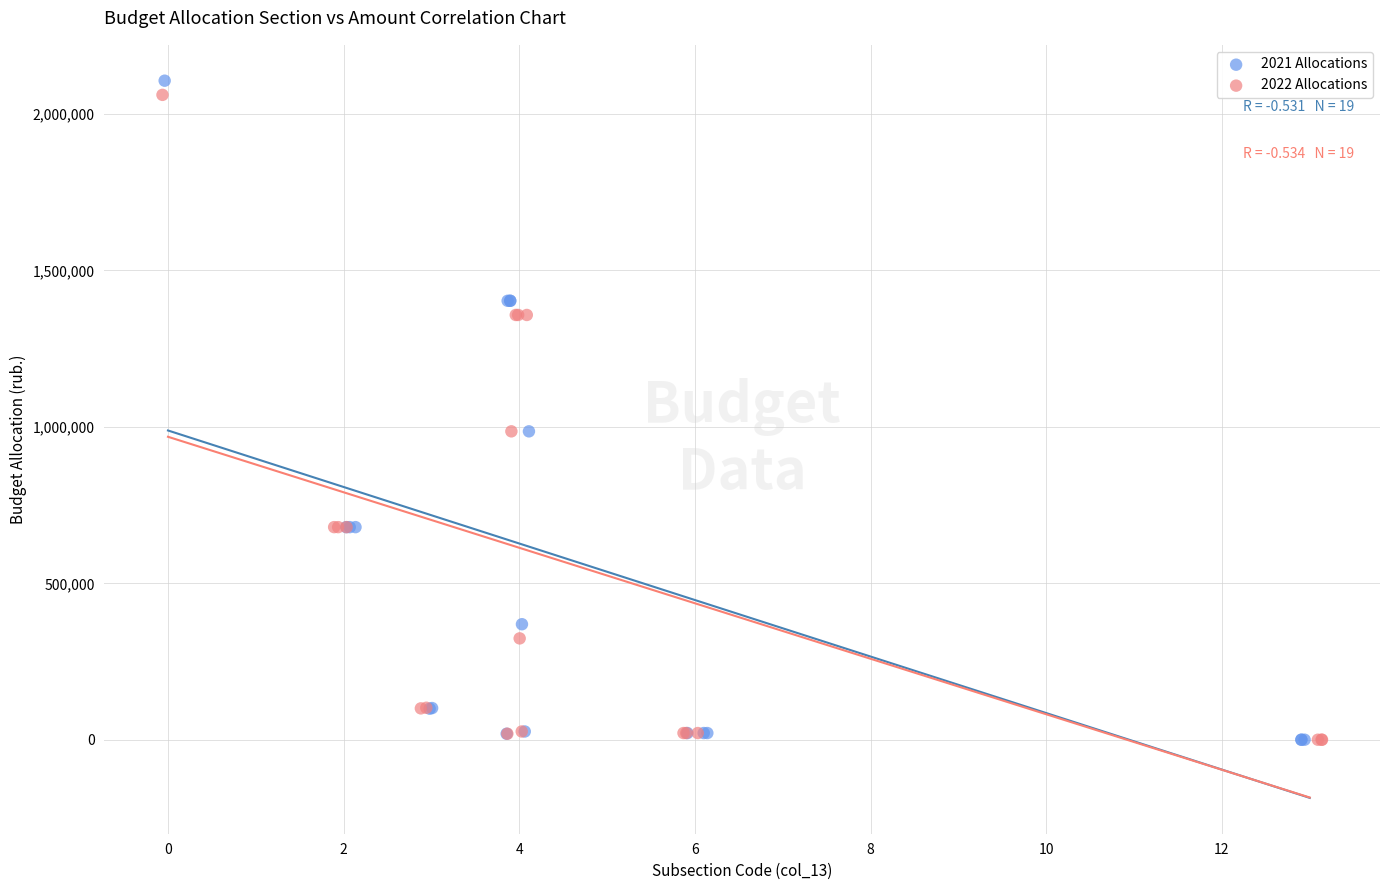

Which series has the largest Y range (max minus min)?

2021 Allocations